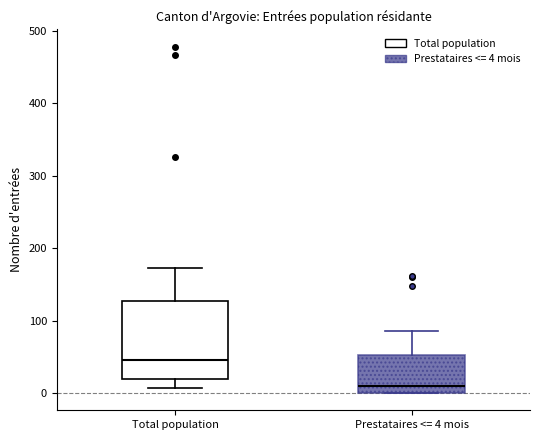

Reading left to right, read every box against the y-axis: the position of its median line, the range the box covers, and the ends of its whiskers. The values are not printed on the chart, so give them approximately, as read against the axis.

Total population: median 50, box 20 to 130, whiskers 10 to 170
Prestataires <= 4 mois: median 10, box 0 to 50, whiskers 0 to 90